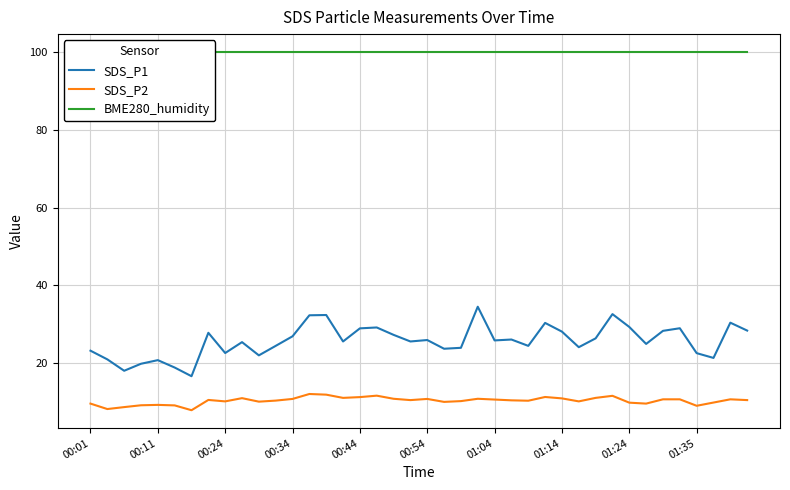

True or false: SDS_P1 and SDS_P2 intersect in this chart.

False